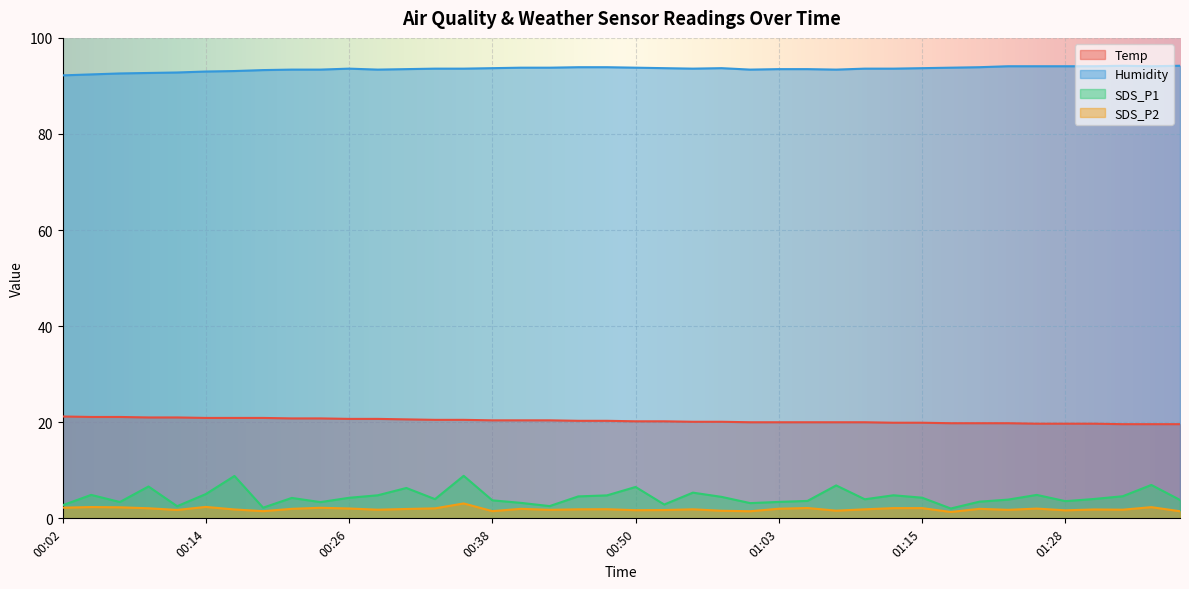

What is the maximum value shown in the chart?

94.2